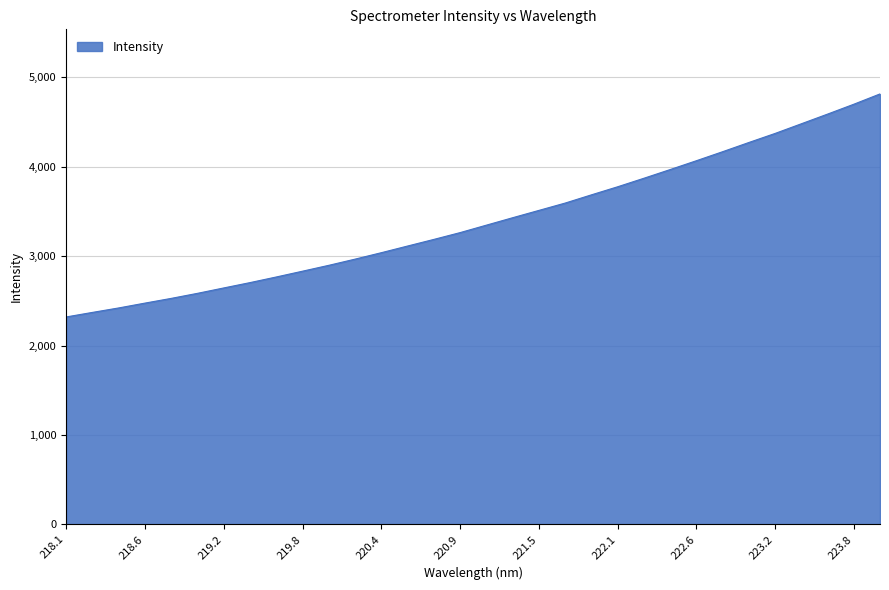

What is the greatest value displayed?

4814.1